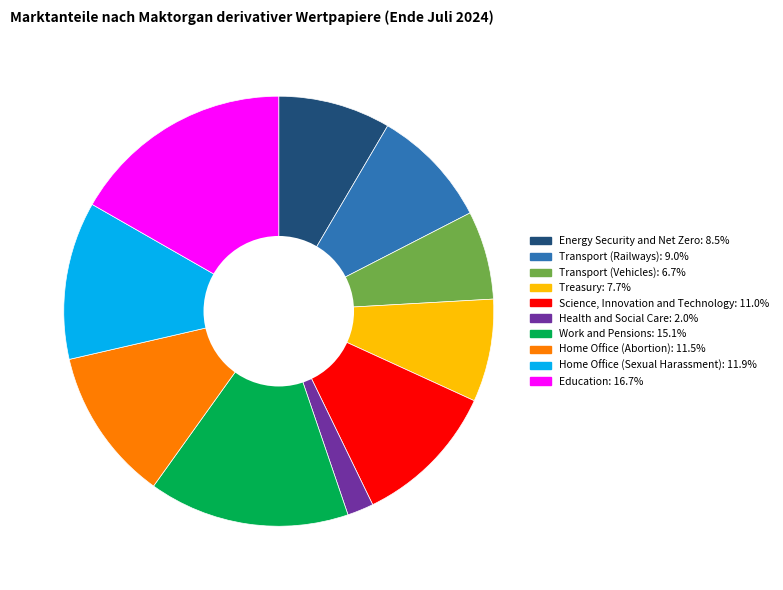

Is there a majority slice in this chart?

No